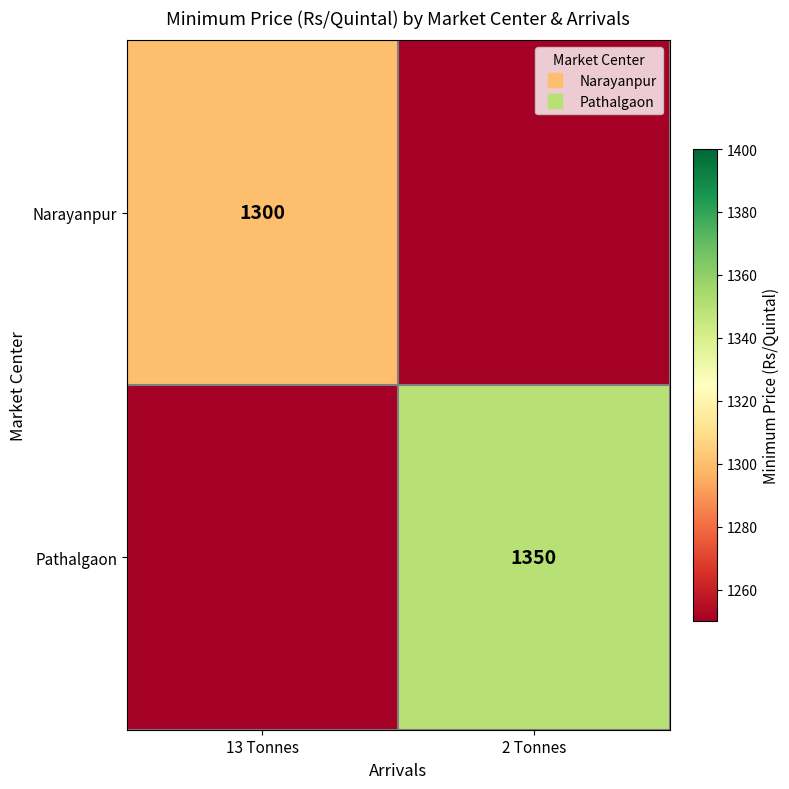

The Pathalgaon series shows 1250 at 13 Tonnes. True or false?

True